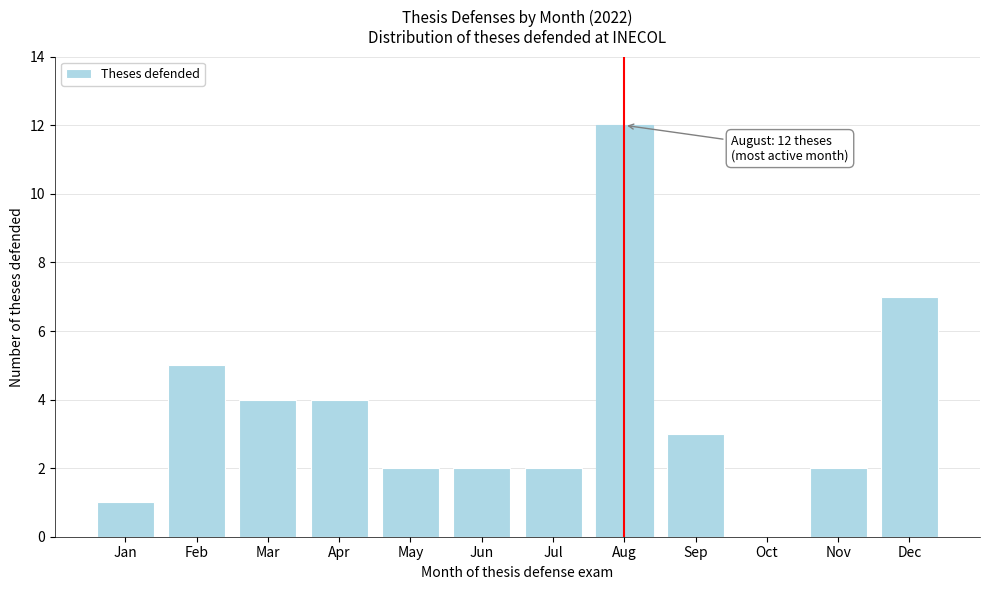

Reading left to right, list all the values displayed in this chart.

Jan=1	Feb=5	Mar=4	Apr=4	May=2	Jun=2	Jul=2	Aug=12	Sep=3	Oct=0	Nov=2	Dec=7